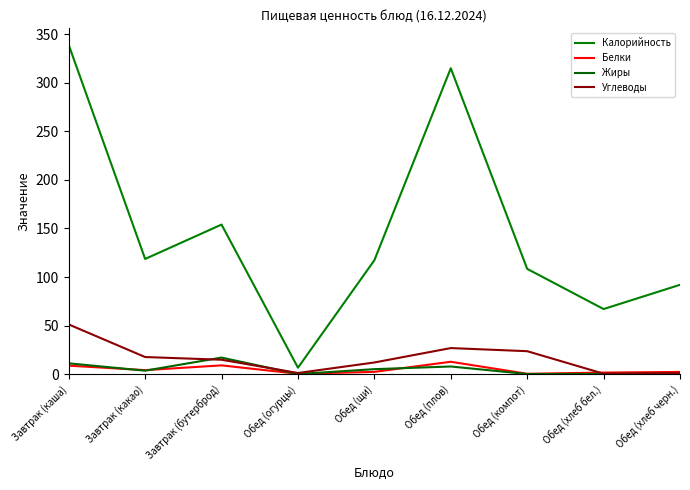

How many interior local valleys does the Калорийность series have?

3